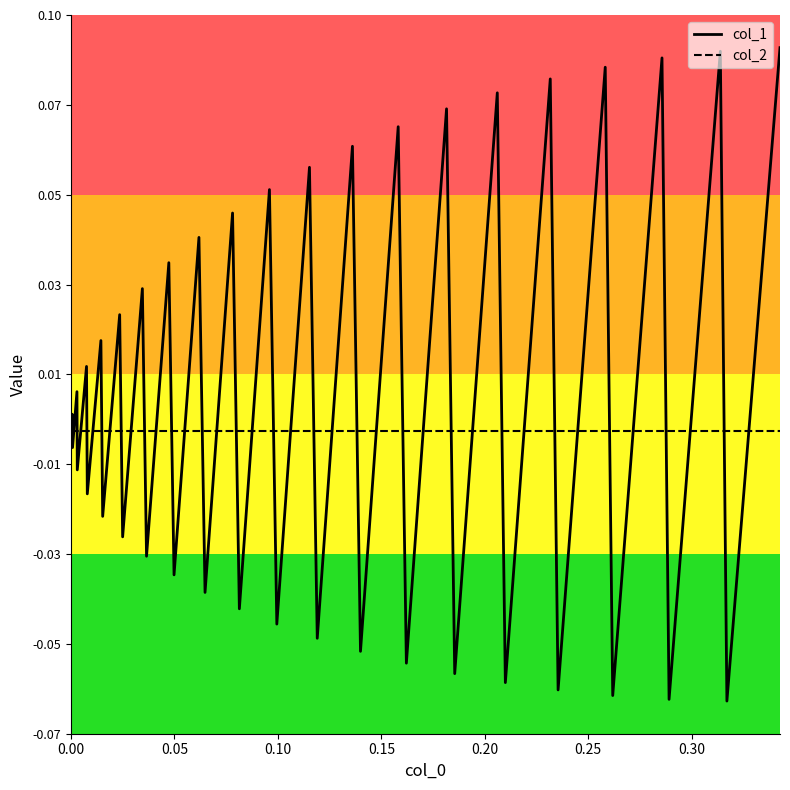

In col_1, how many points are higher than both neighbors (excluding endpoints)?

19